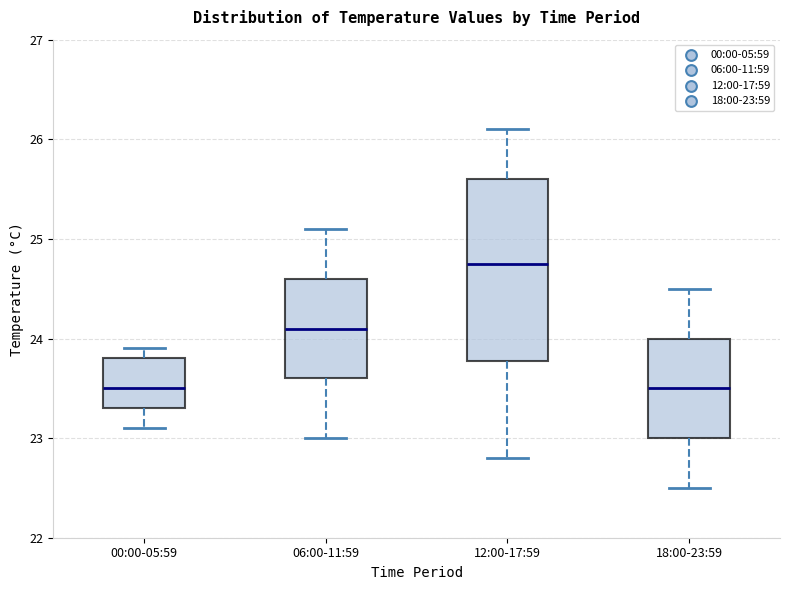

Reading left to right, read every box against the y-axis: the position of its median line, the range the box covers, and the ends of its whiskers. The values are not printed on the chart, so give them approximately, as read against the axis.

00:00-05:59: median 23.5, box 23.3 to 23.8, whiskers 23.1 to 23.9
06:00-11:59: median 24.1, box 23.6 to 24.6, whiskers 23.0 to 25.1
12:00-17:59: median 24.8, box 23.8 to 25.6, whiskers 22.8 to 26.1
18:00-23:59: median 23.5, box 23.0 to 24.0, whiskers 22.5 to 24.5